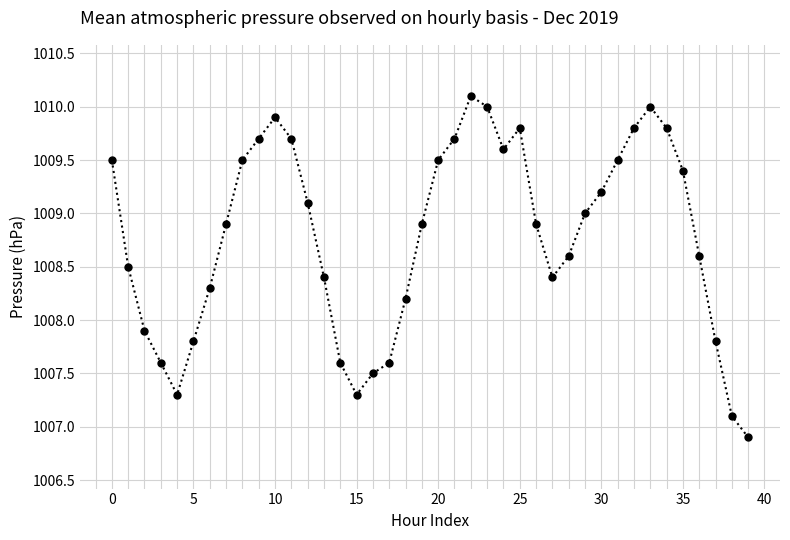

What is the sum of all values?

40350.9